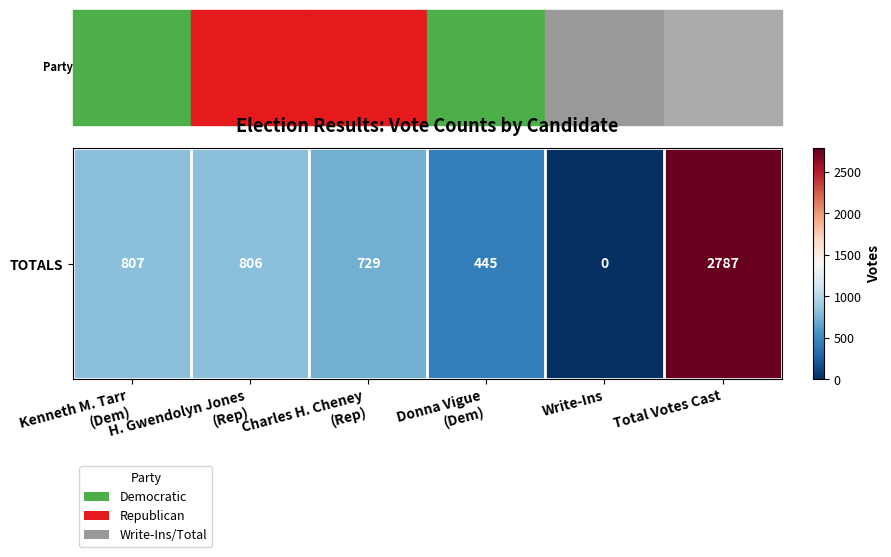

Read the value at H. Gwendolyn Jones
(Rep), to the nearest 100.

800